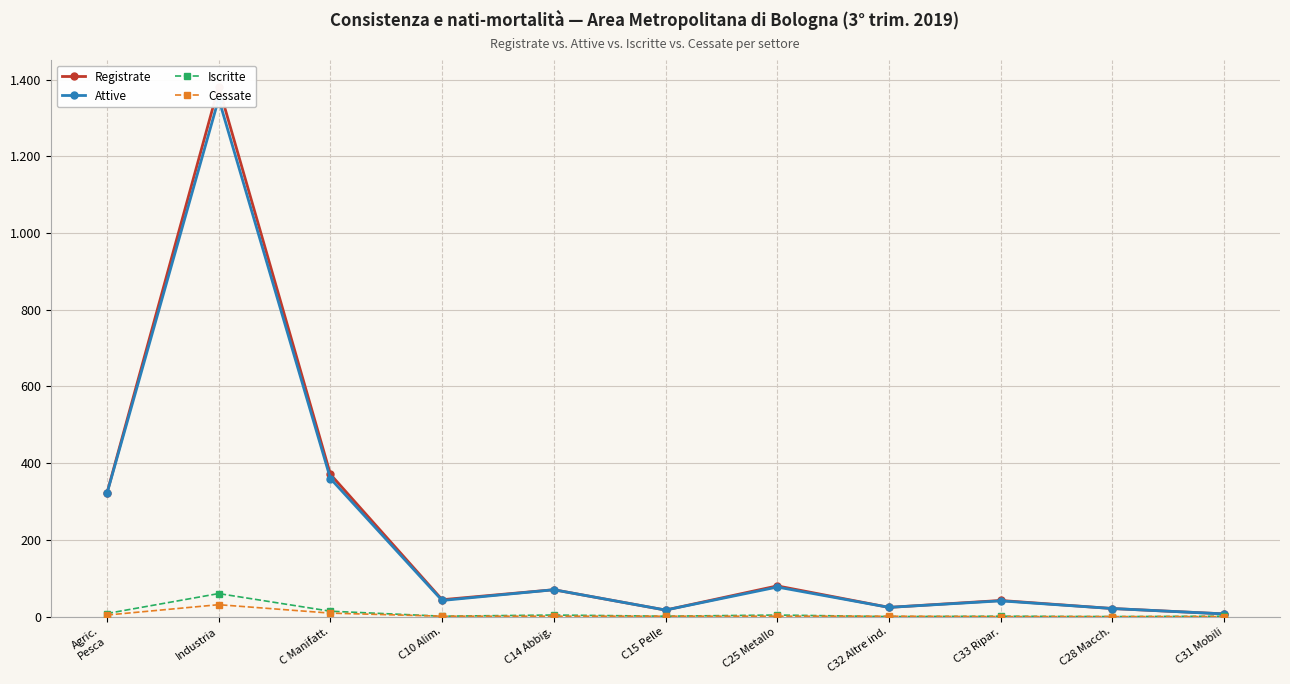

What position from the right is Industria?

10